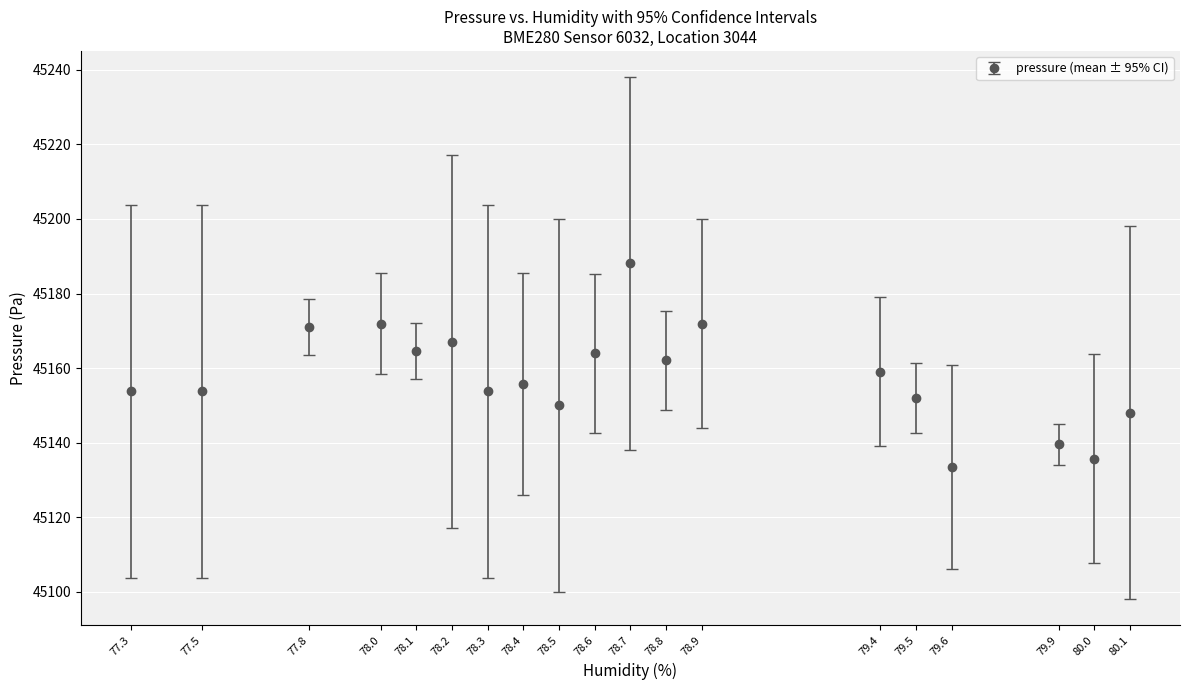

What is the sum of the values at 79.5 and 78.8?

90313.9